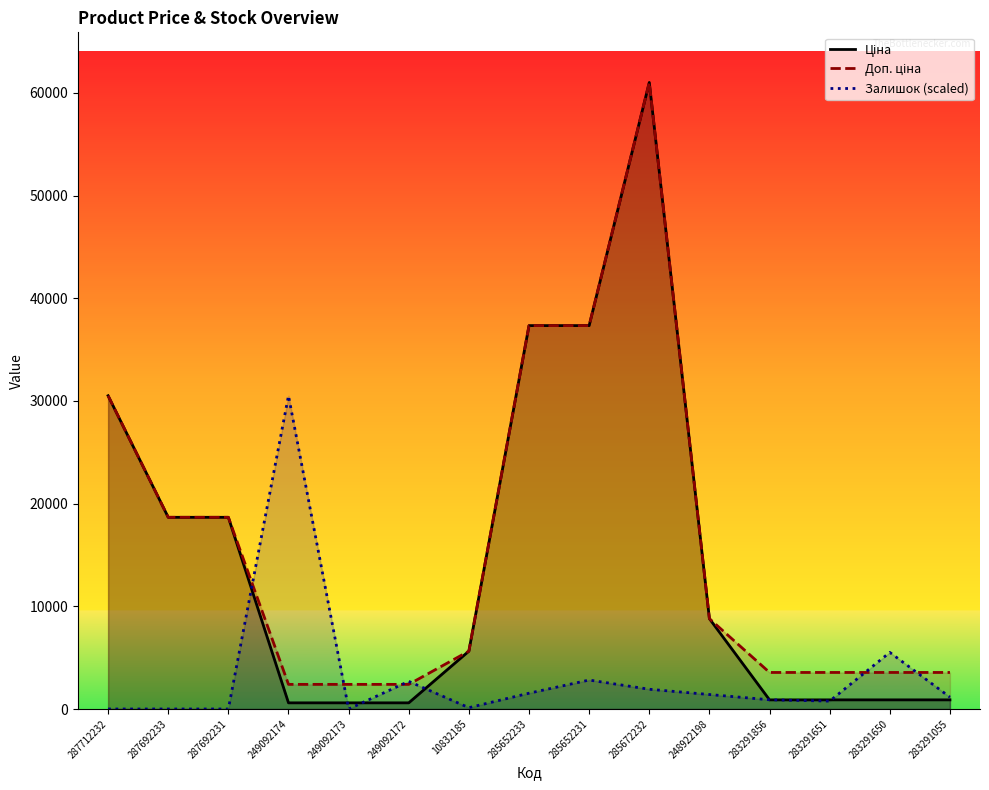

What are all the series names shown in the legend?

Ціна, Доп. ціна, Залишок (scaled)